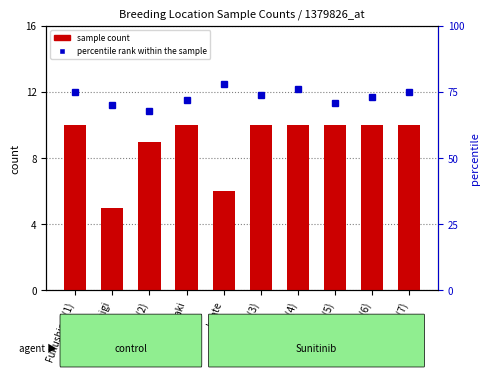

Count the percentile rank within the sample values in the range 71 to 75.

6